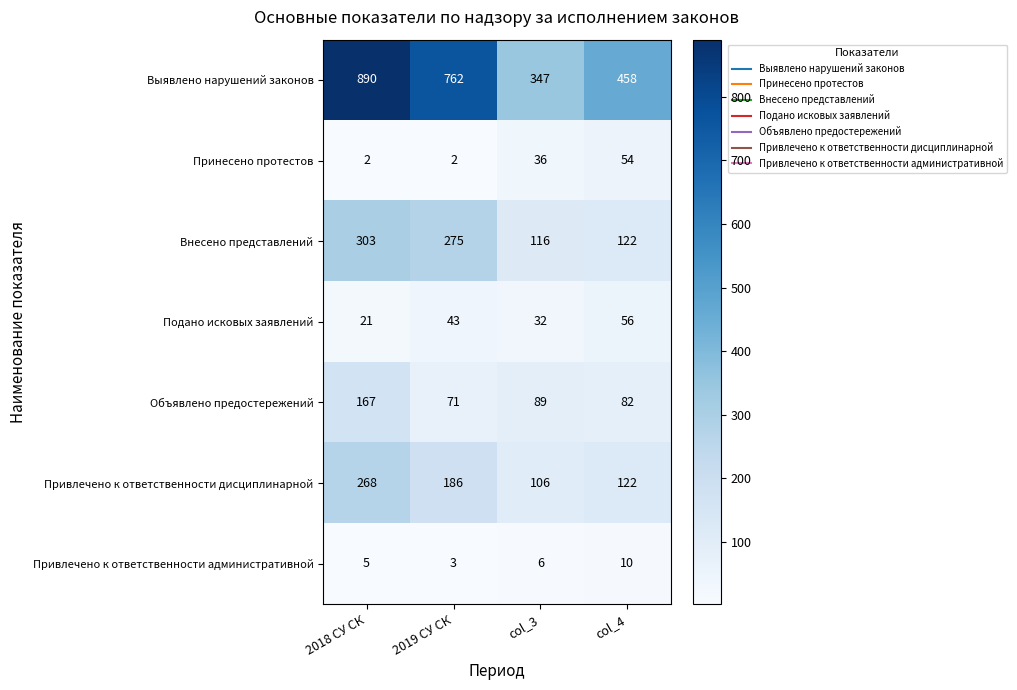

Which series changed the most between 2018 СУ СК and col_4?

Выявлено нарушений законов